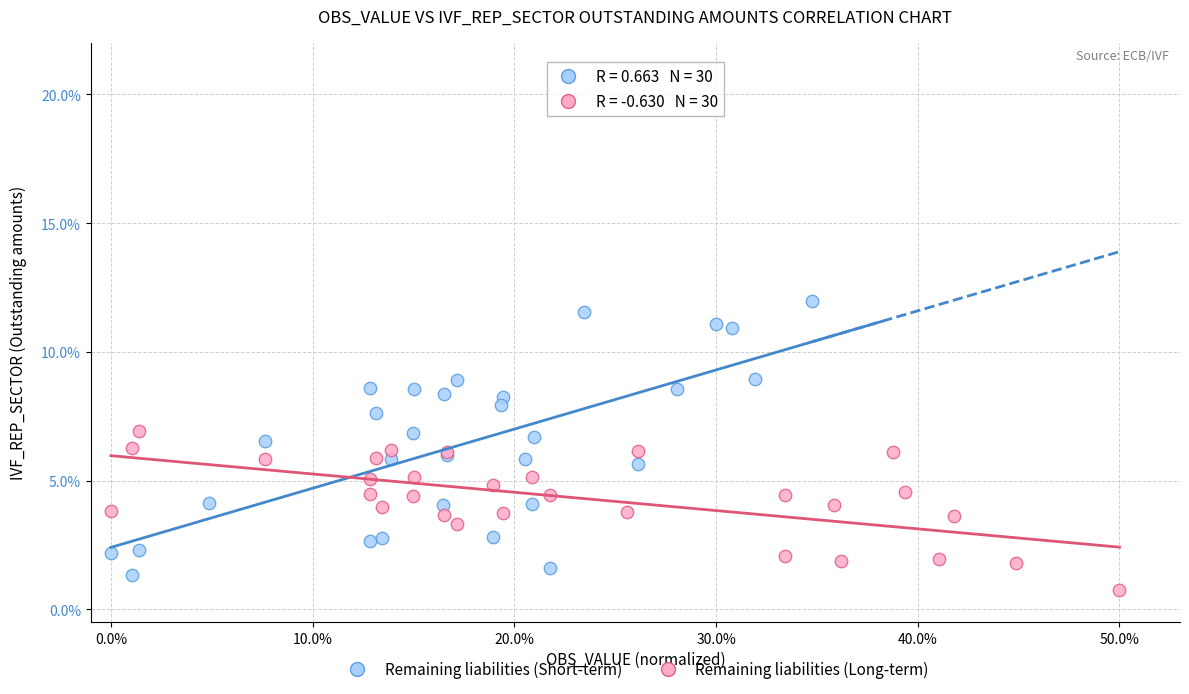

Which series contains the lowest Y value?

Remaining liabilities (Long-term)